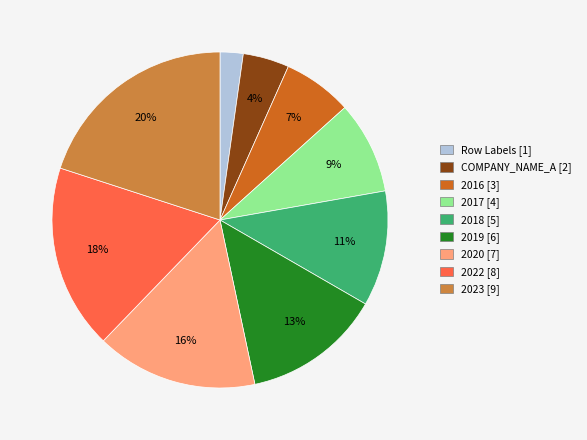

Is 2022 the majority of the pie?

No